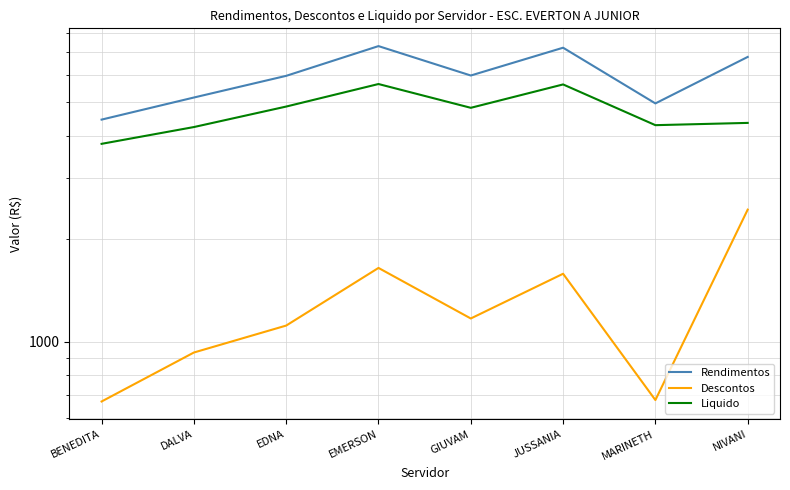

At which label does Descontos first exceed 1170?

EMERSON